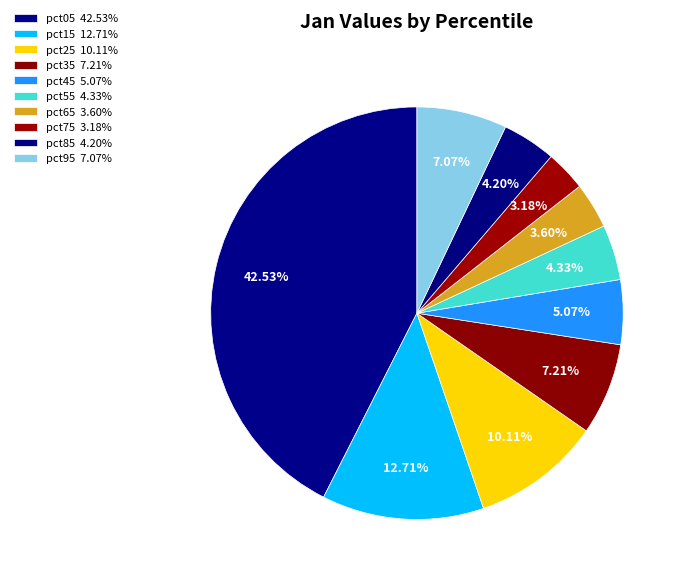

What is the total percentage of pct85 and pct75?

7.4%